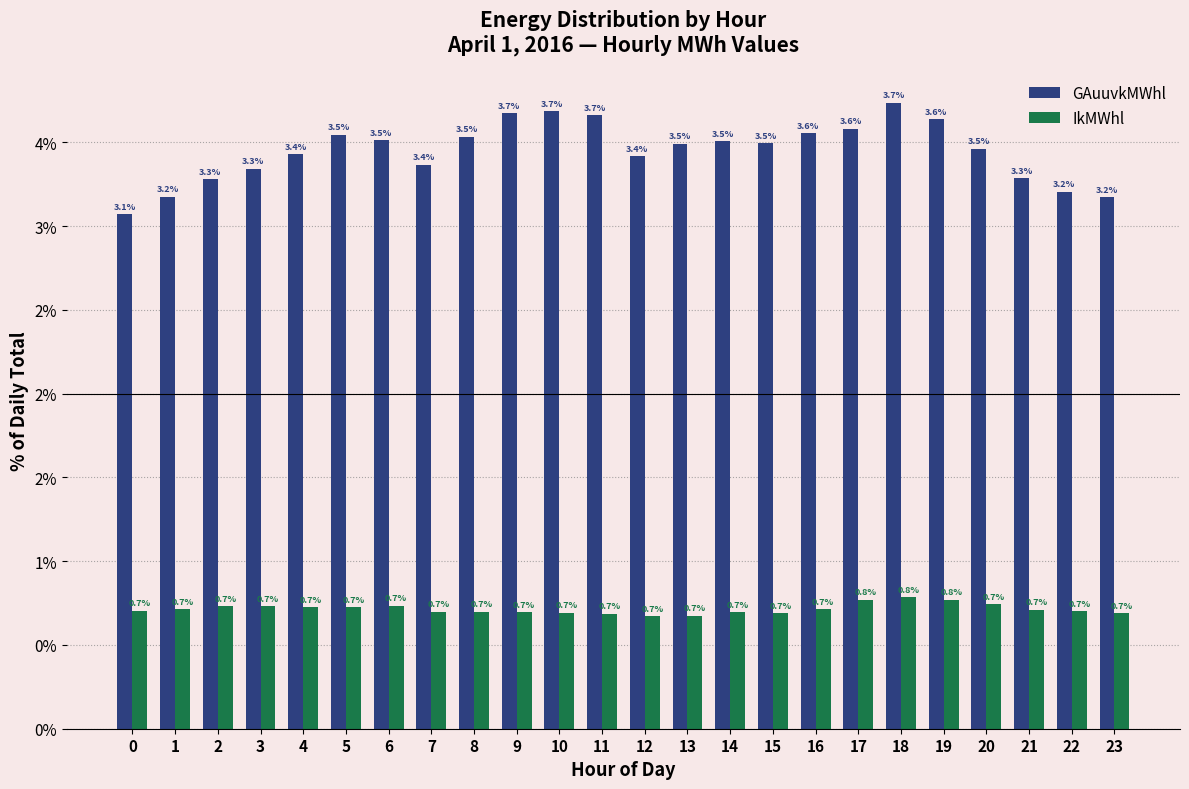

What is the total value across all series at 22?

3.9